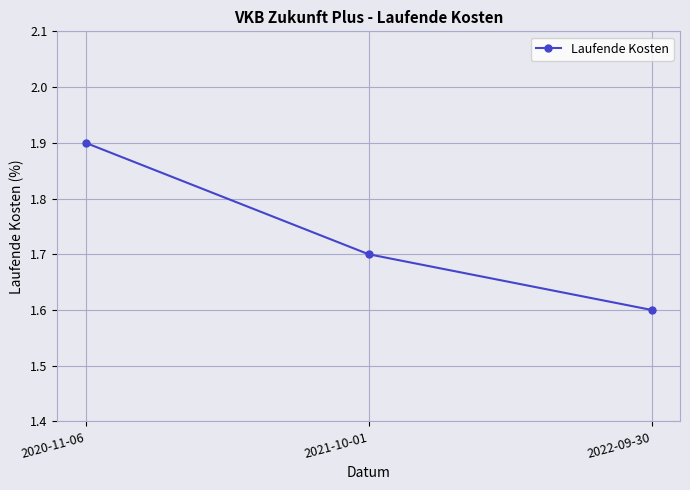

What is the label of the 3rd point from the left?

2022-09-30